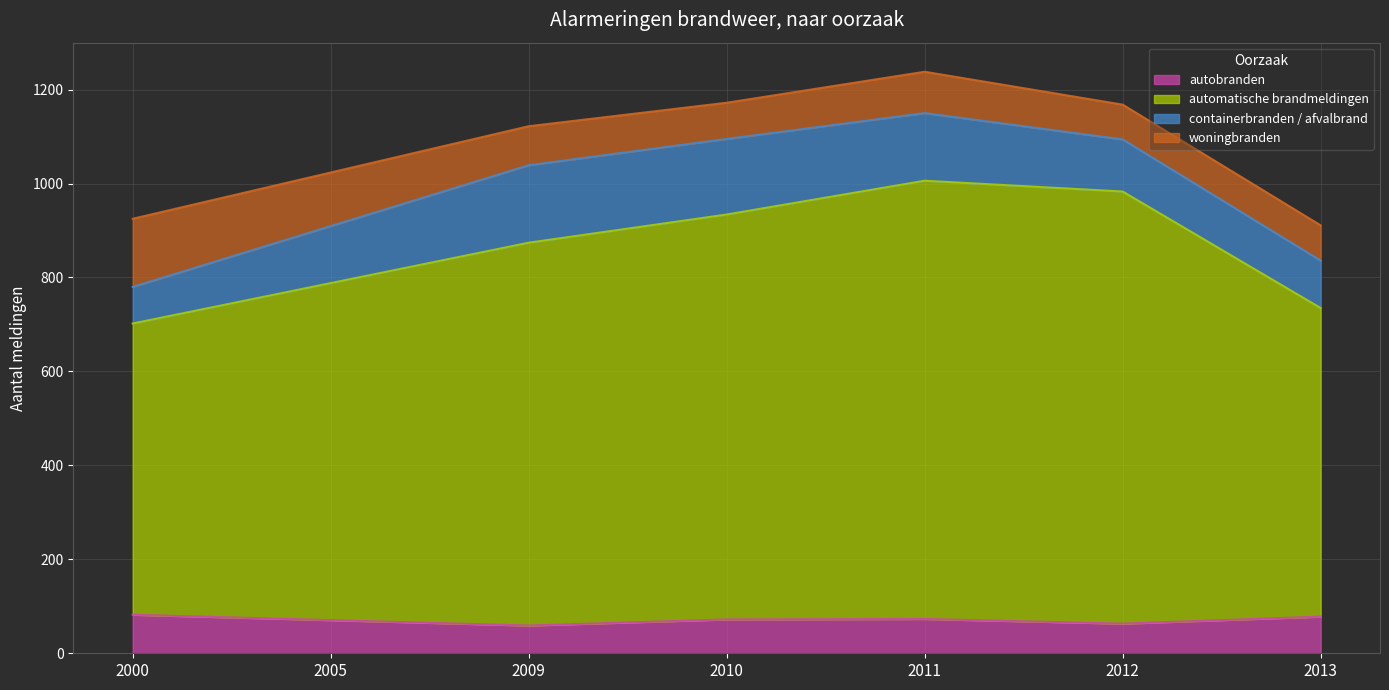

True or false: automatische brandmeldingen and containerbranden / afvalbrand cross at least once.

False